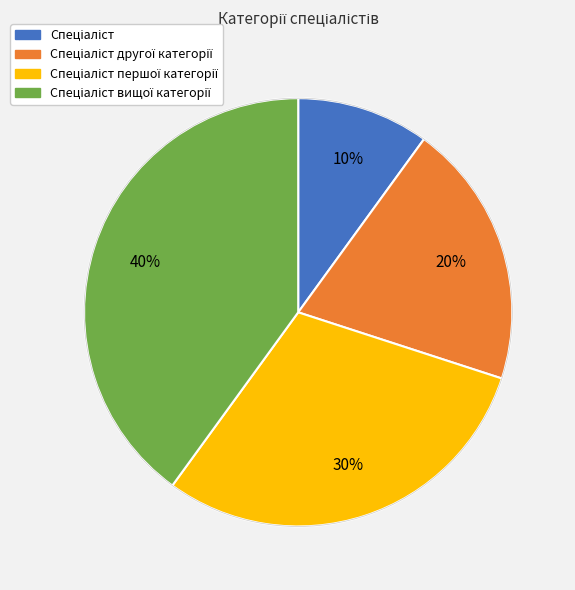

Count the number of slices in the pie.

4